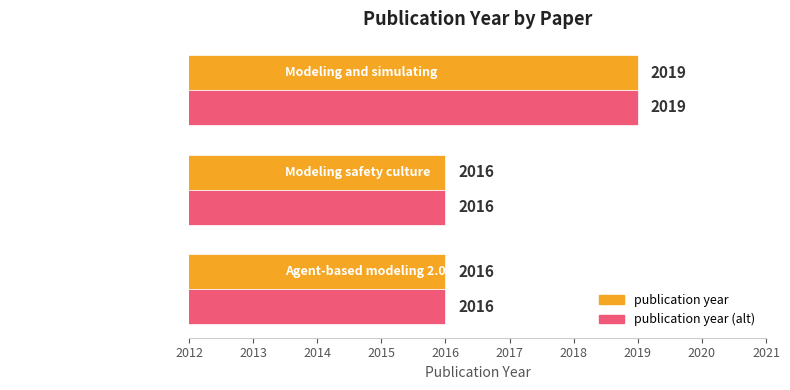

Count the publication year (alt) values in the range 2016 to 2019.

3